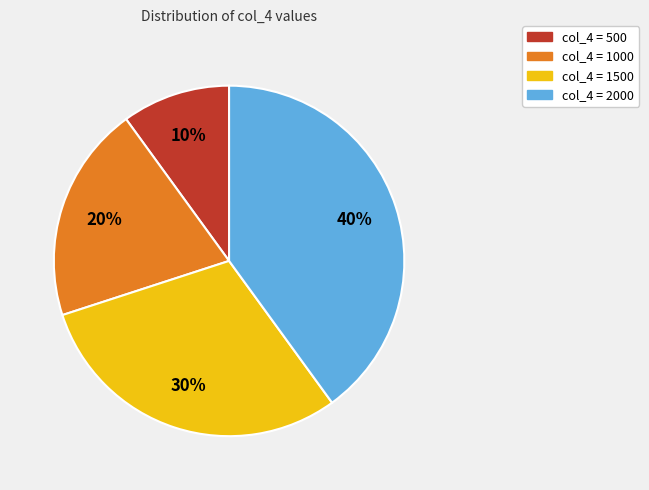

To the nearest percent, what is the difference between the col_4 = 500 and col_4 = 1000 slice percentages?

10%